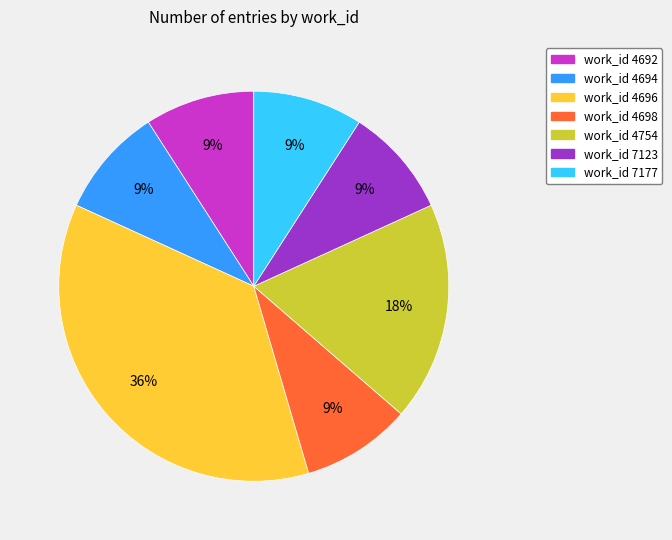

Between work_id 4754 and work_id 7123, which is larger?

work_id 4754